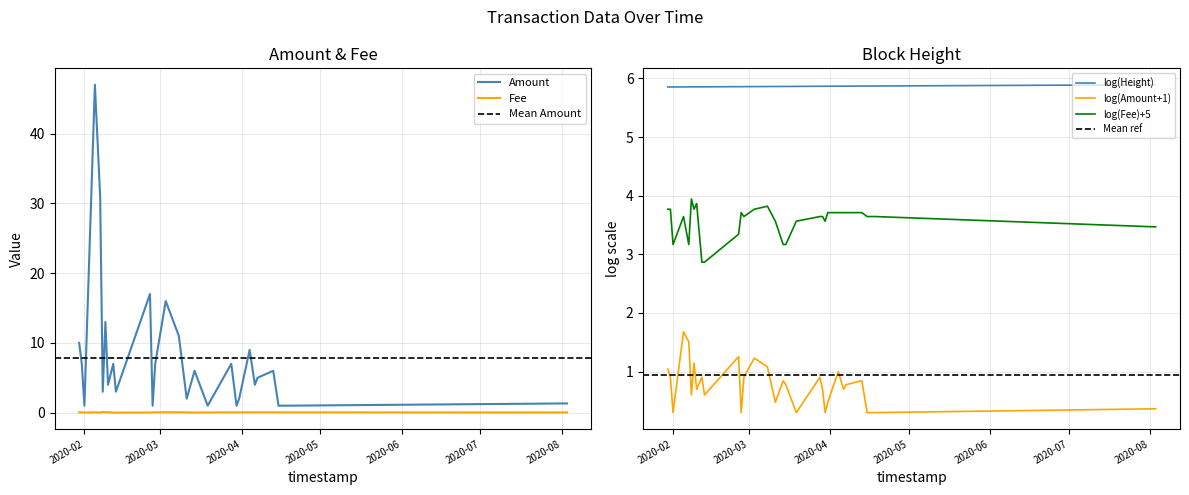

What position from the left is 2020-03-30?

22